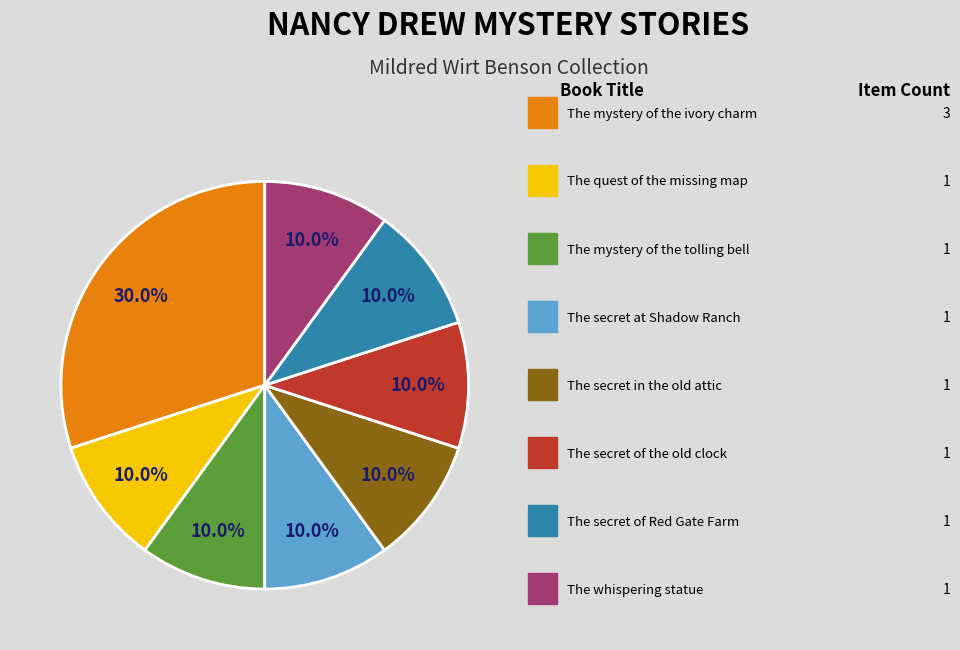

Does any single category account for the majority?

No